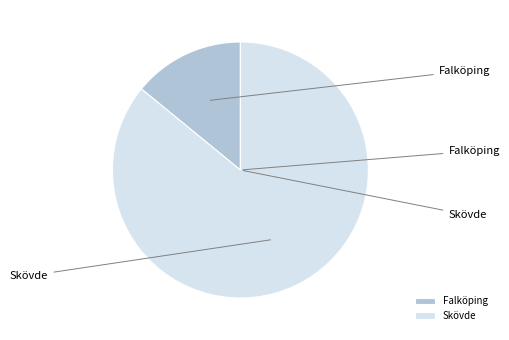

Is it true that Falköping is 14% of the pie?

True